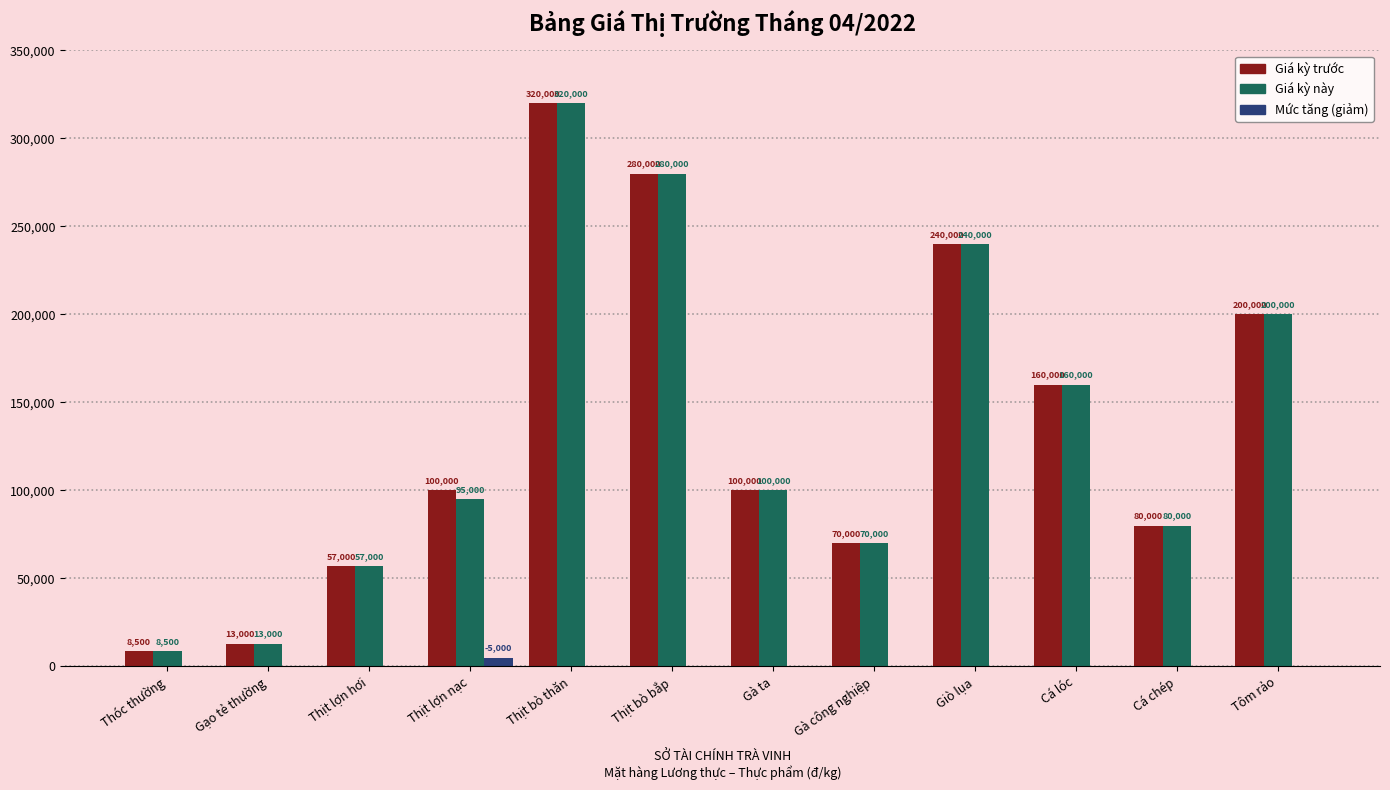

Which series has the largest total across all categories?

Giá kỳ trước